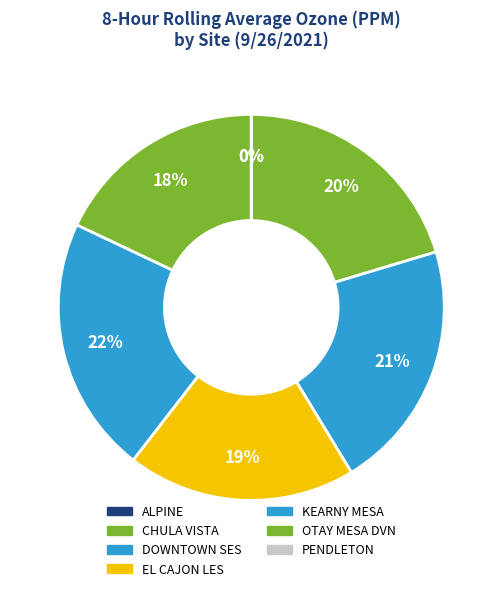

Which category has the biggest portion of the pie?

KEARNY MESA